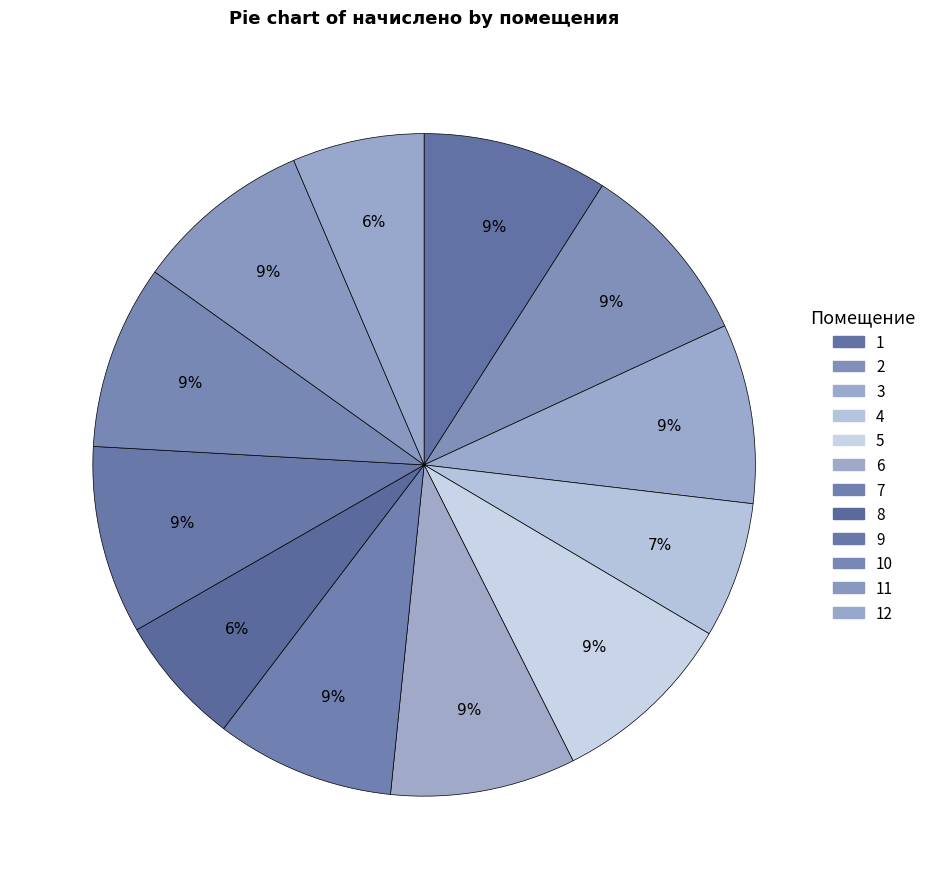

Count the number of slices in the pie.

12